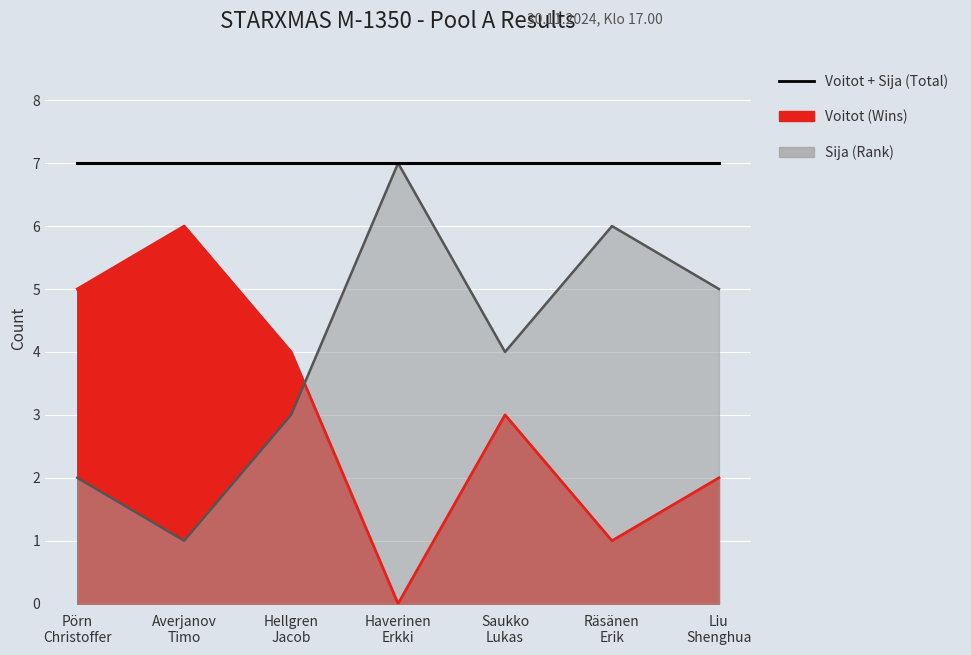

Count the number of categories in the chart.

7